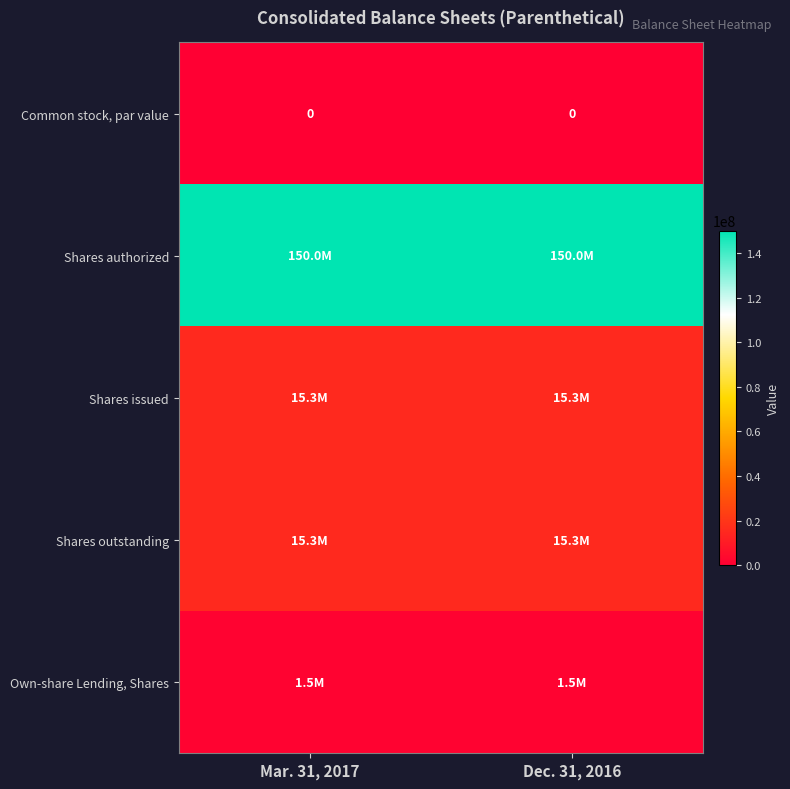

Is it true that Shares outstanding equals 26116956 at Mar. 31, 2017?

False